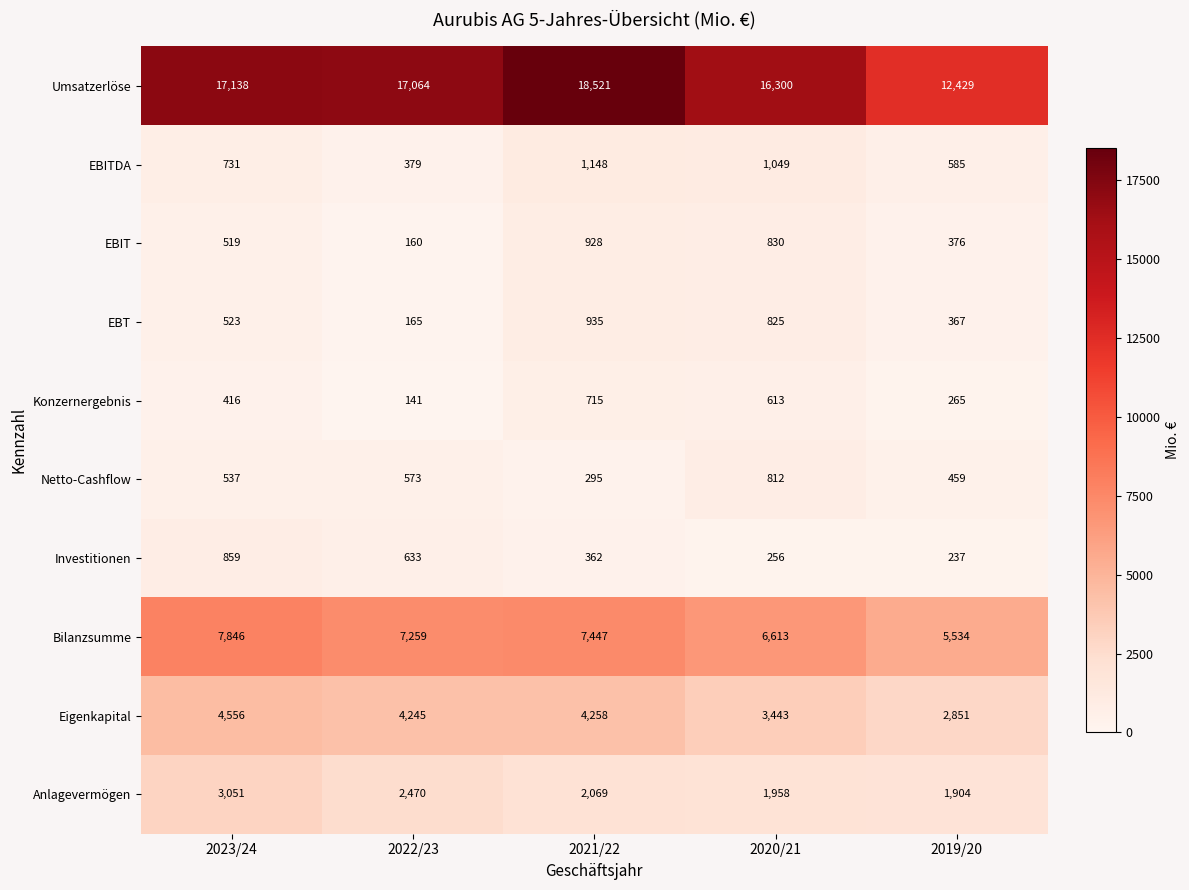

What is the minimum value for EBIT?

160